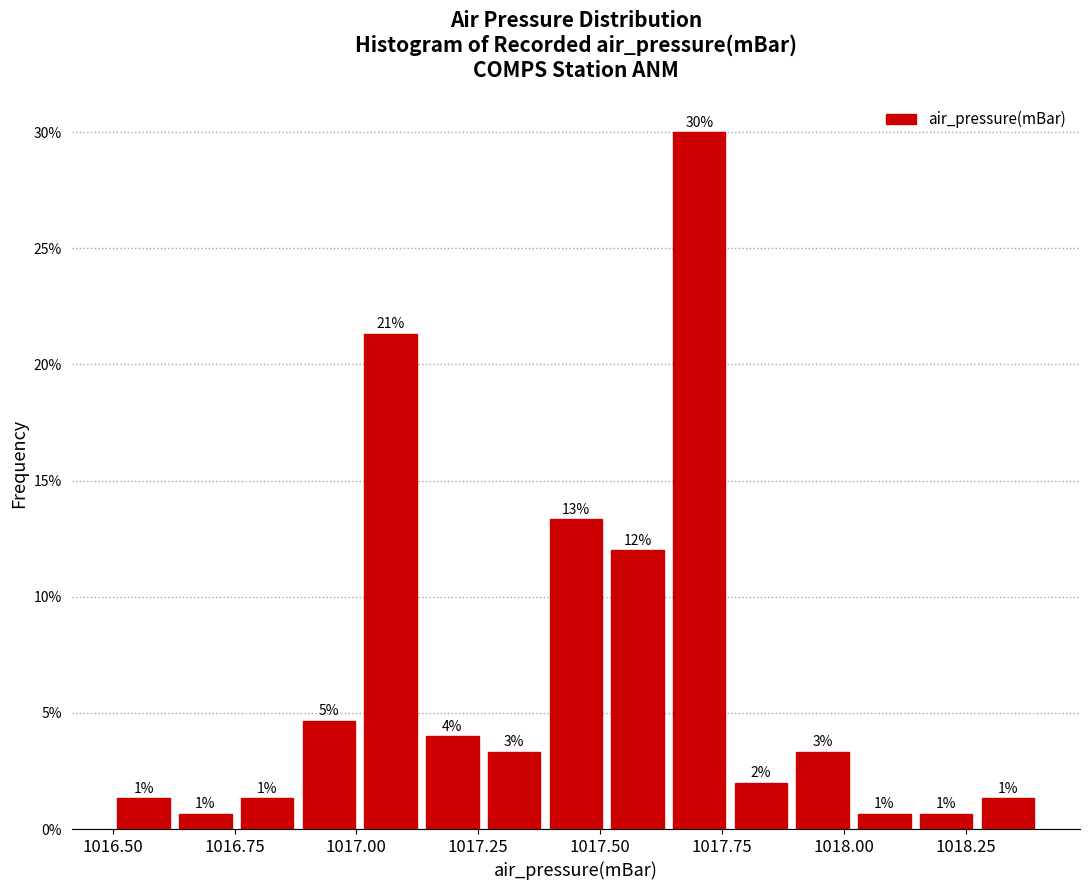

Around what value on the x-axis is the tallest bar? Give the approximate position of its centre, as read against the axis.

1017.70